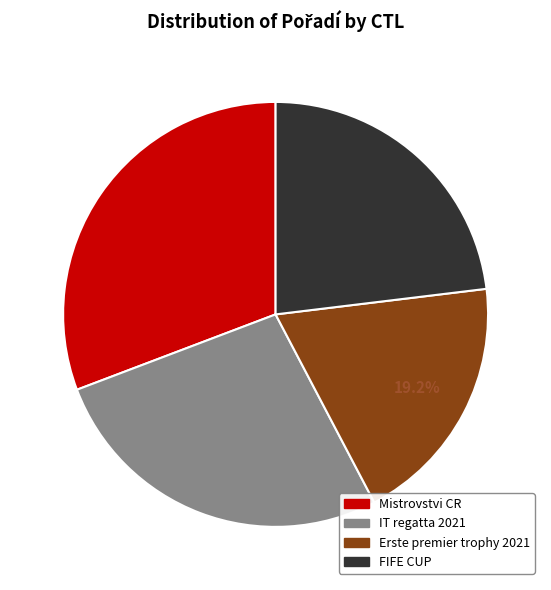

Is there a majority slice in this chart?

No